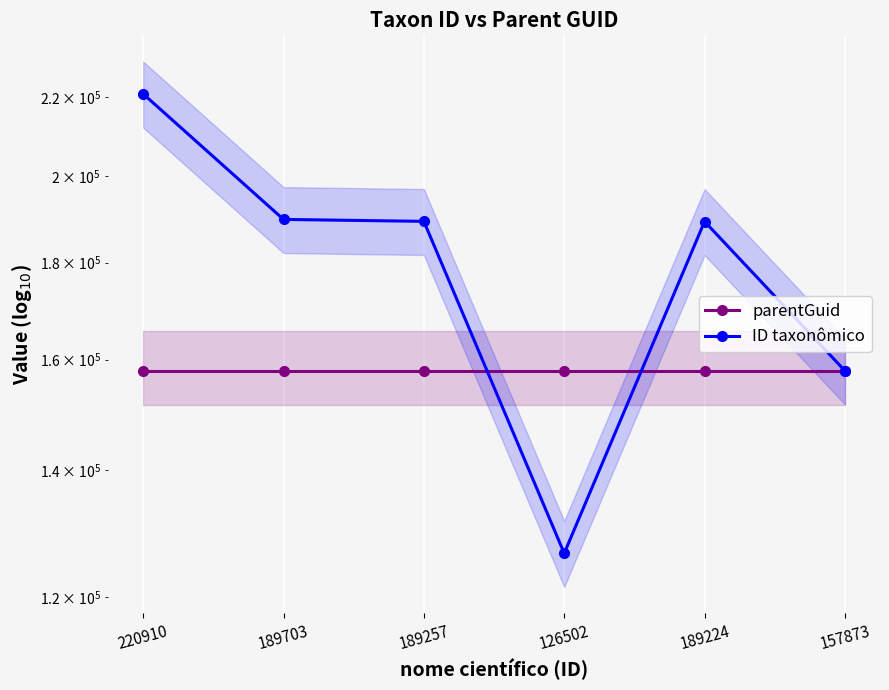

Which series has the largest total across all categories?

ID taxonômico